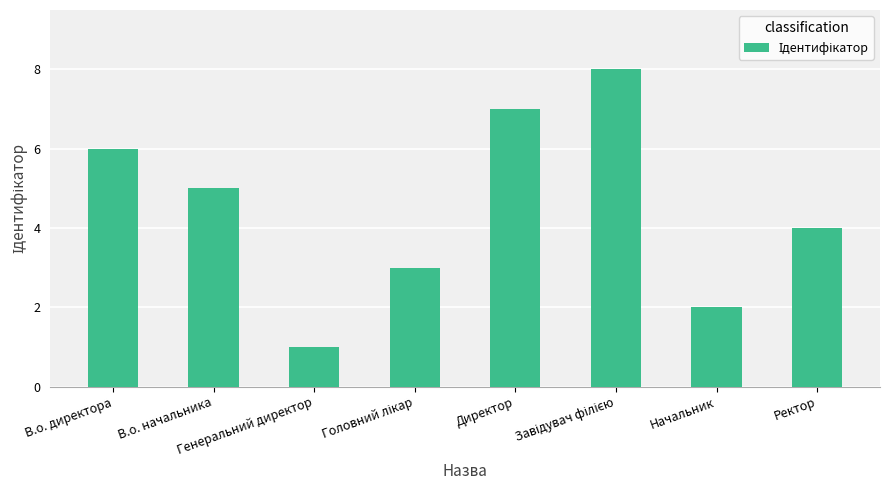

What is the difference between the maximum and second lowest values?

6